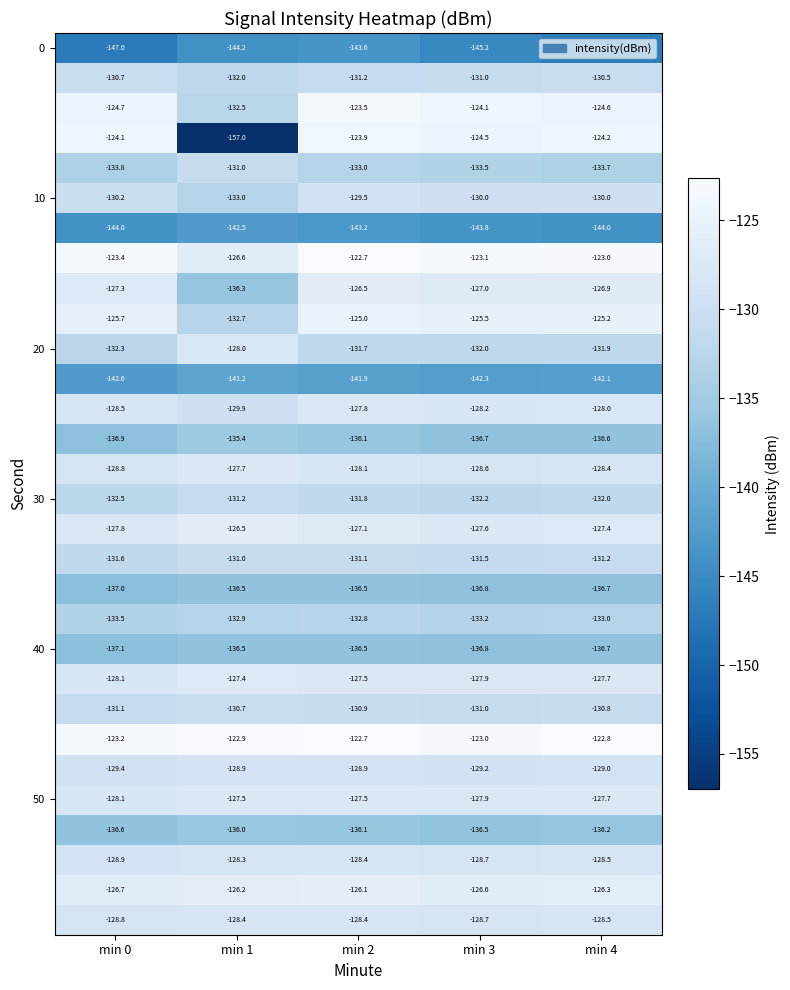

At which category is the sum across all series the highest?

min 2